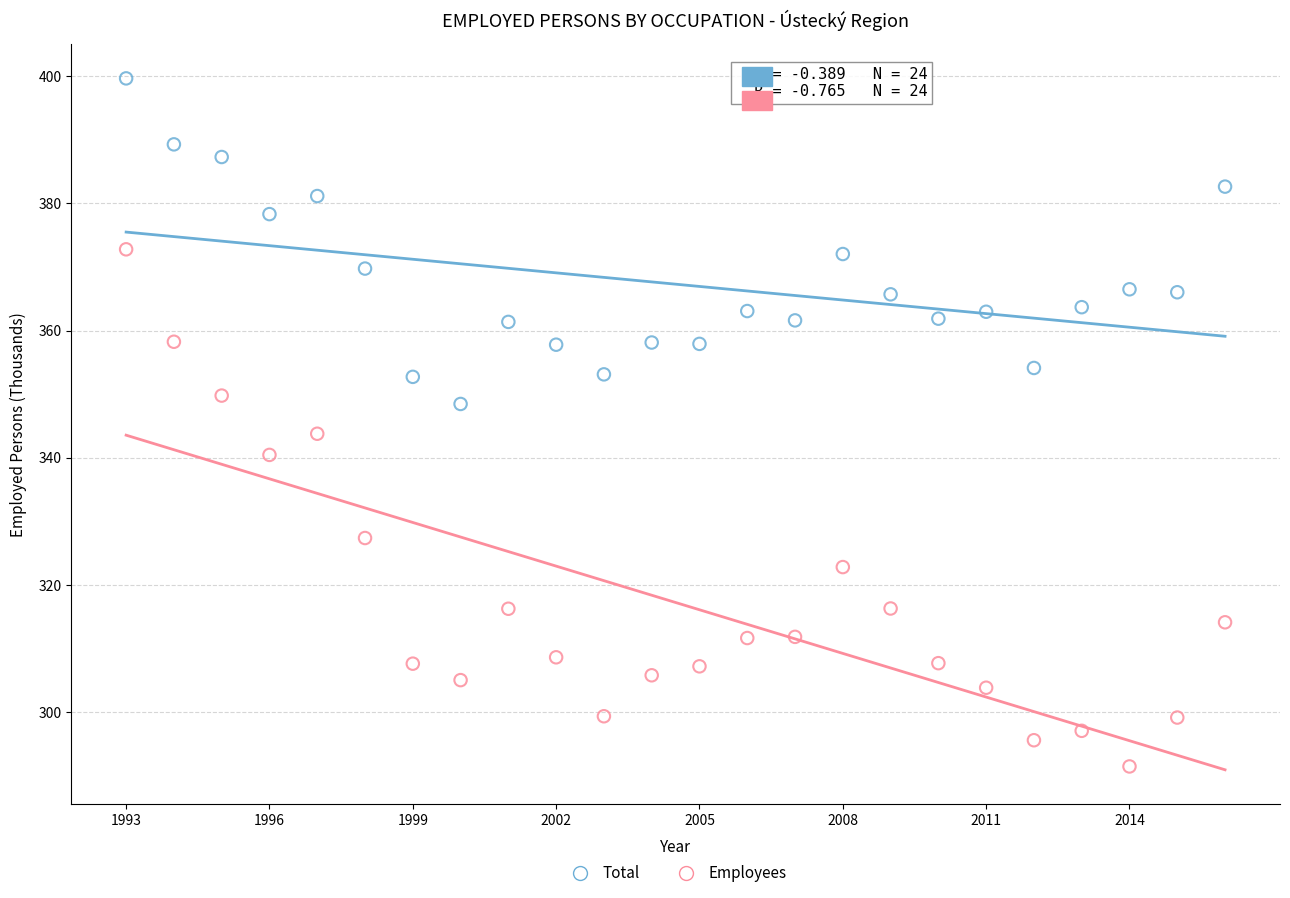

Which series contains the lowest Y value?

Employees